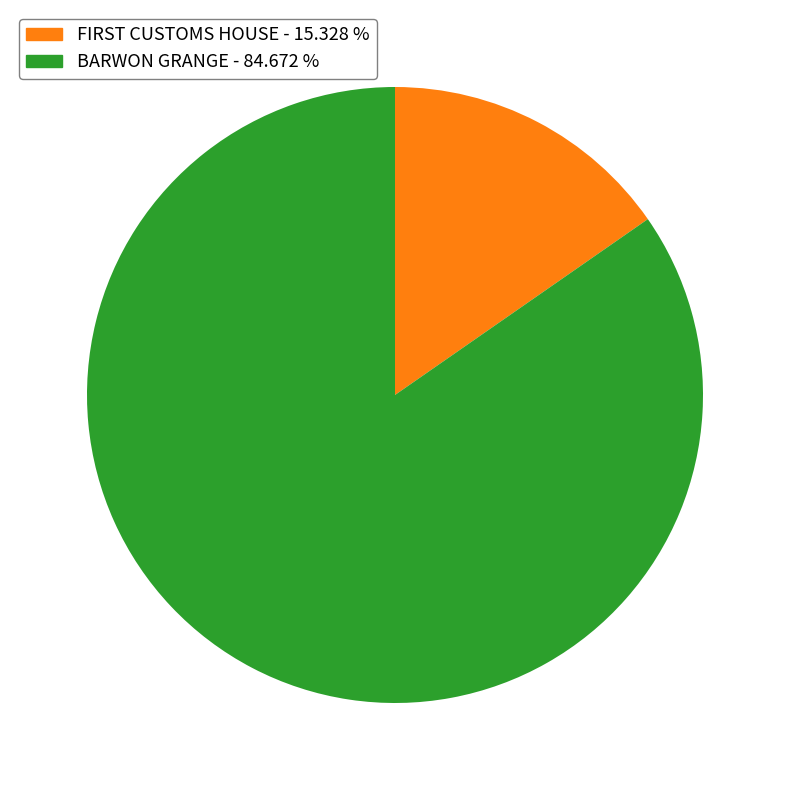

Which category has the biggest portion of the pie?

BARWON GRANGE